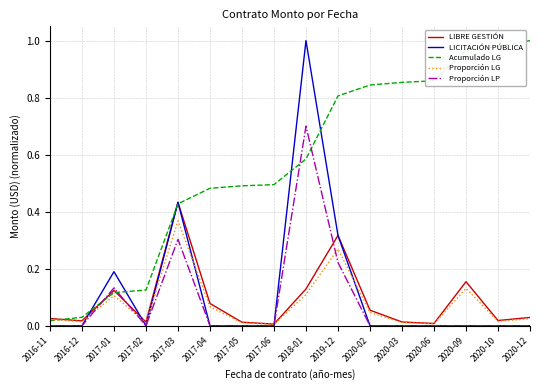

What position from the right is 2017-03?

12